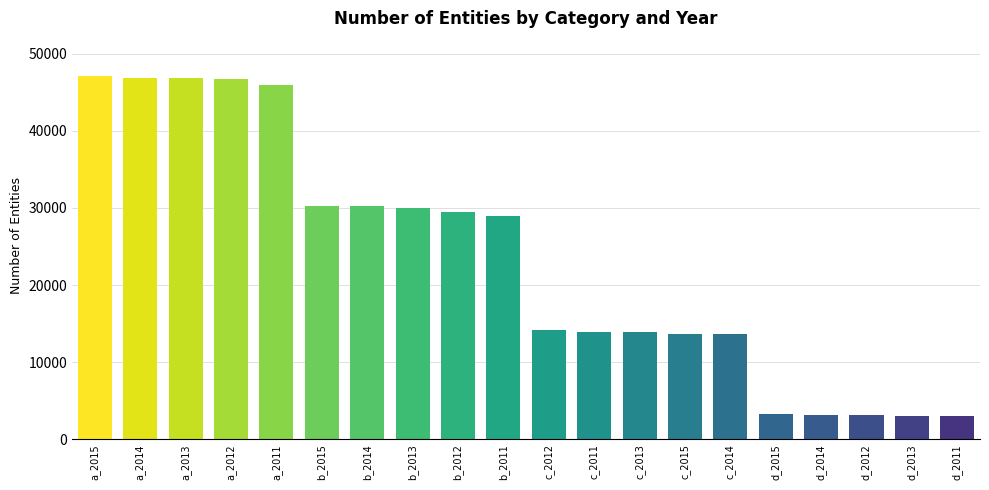

What is the change in value from a_2015 to a_2011?

-1158